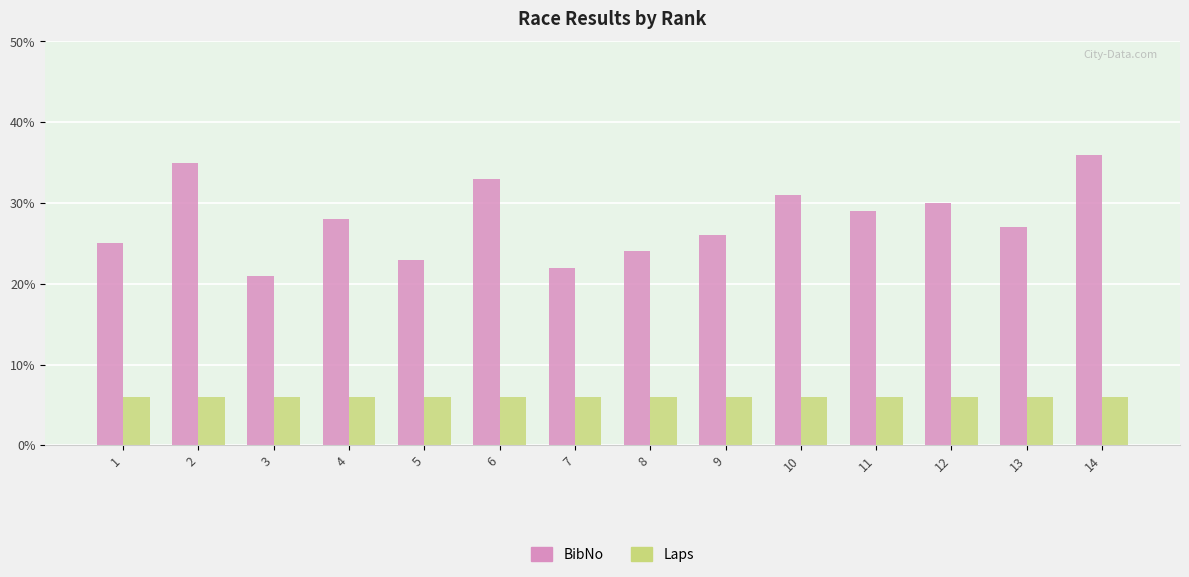

What are all the series names shown in the legend?

BibNo, Laps